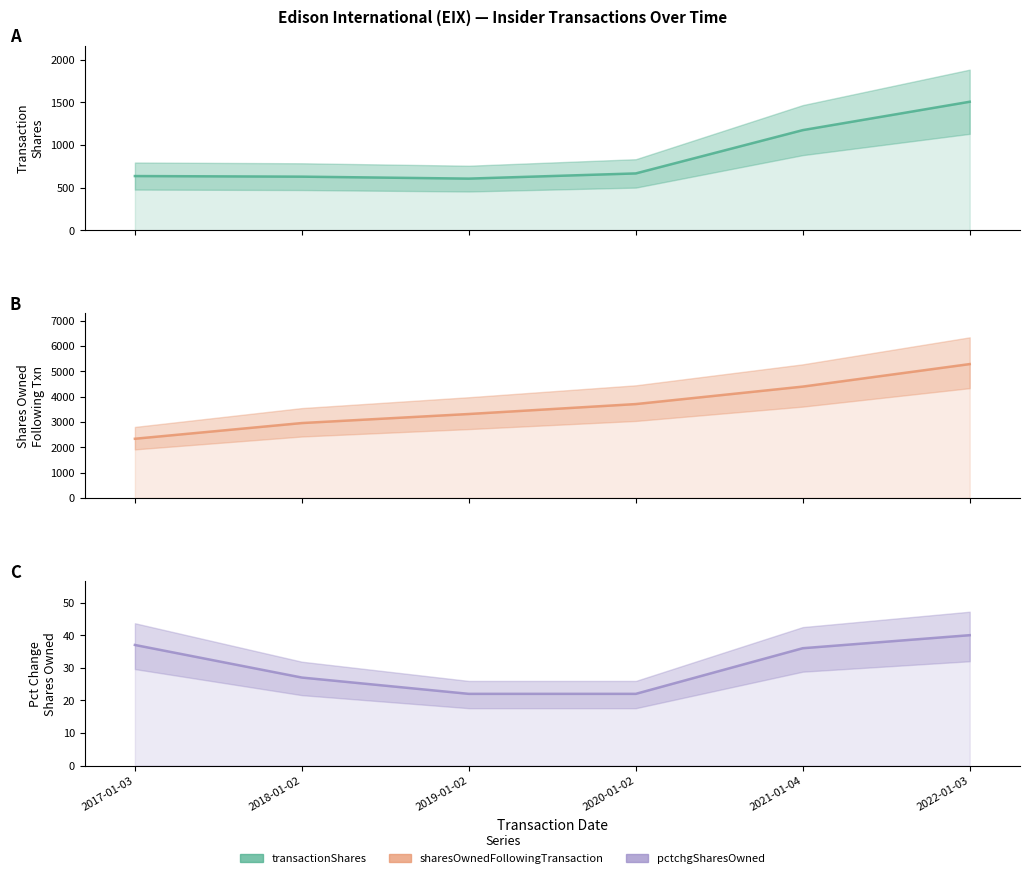

How many data points in transactionShares are less than 666?

3